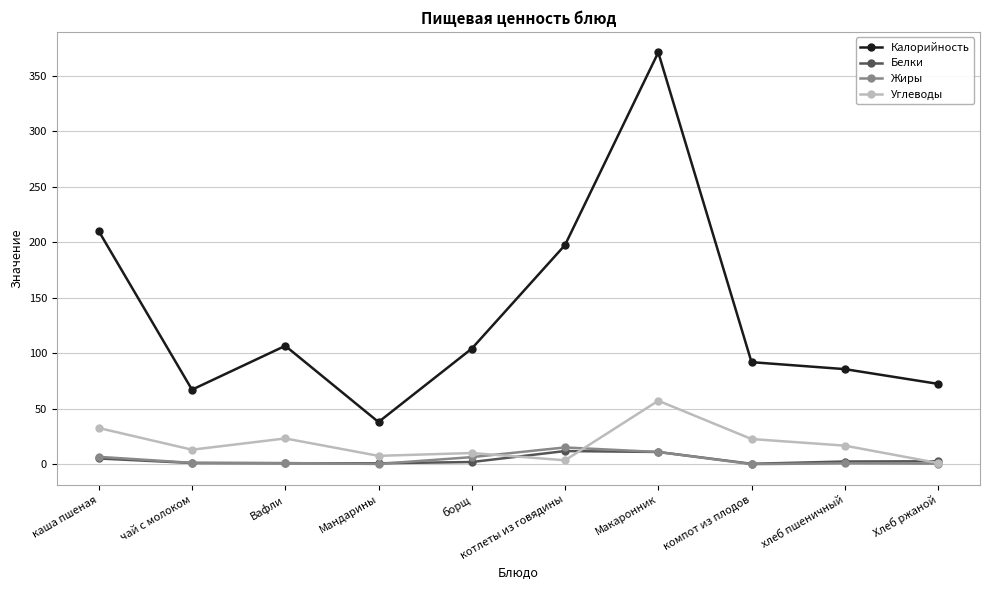

True or false: Жиры has more than 0 interior local peaks.

True